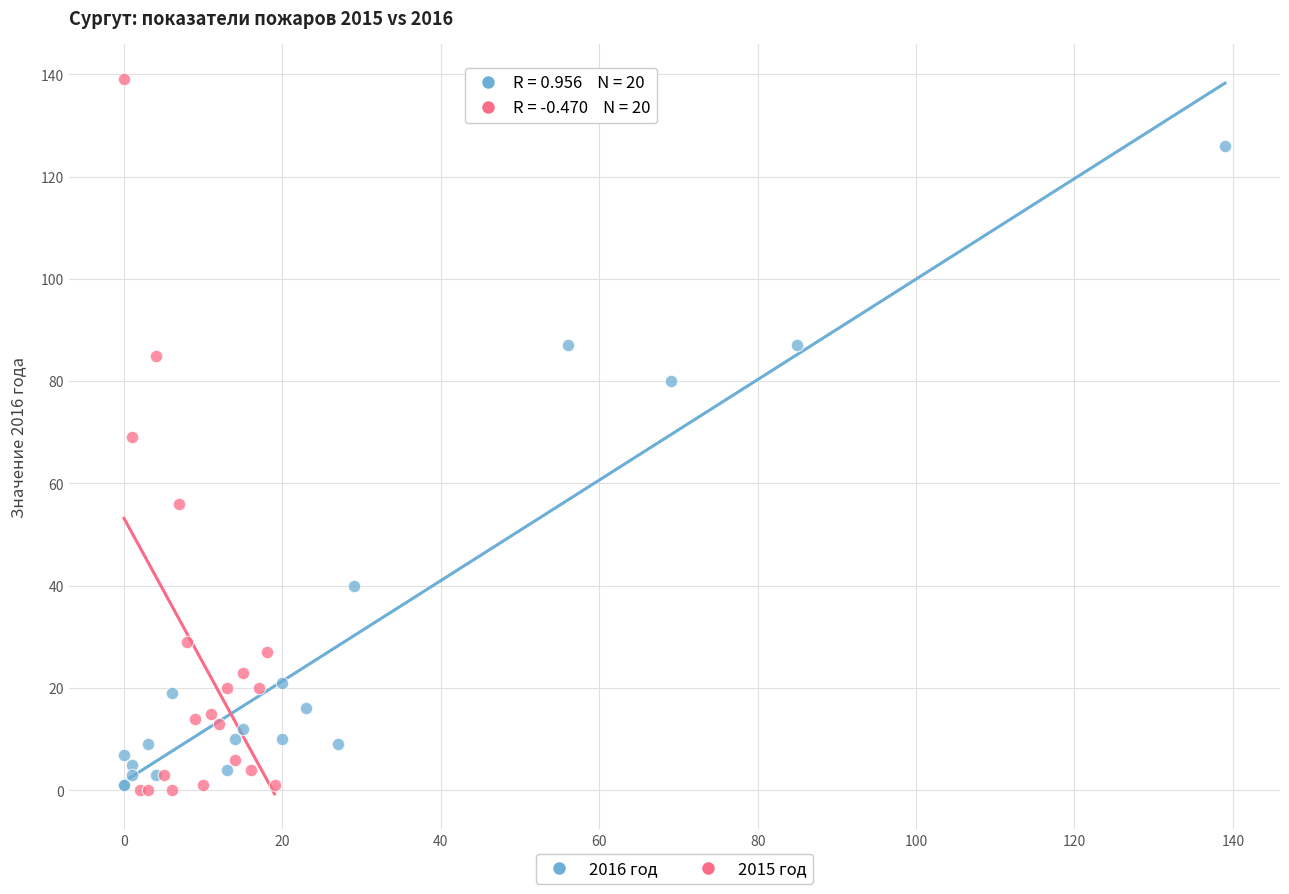

Which series has the widest spread of Y values?

2015 год